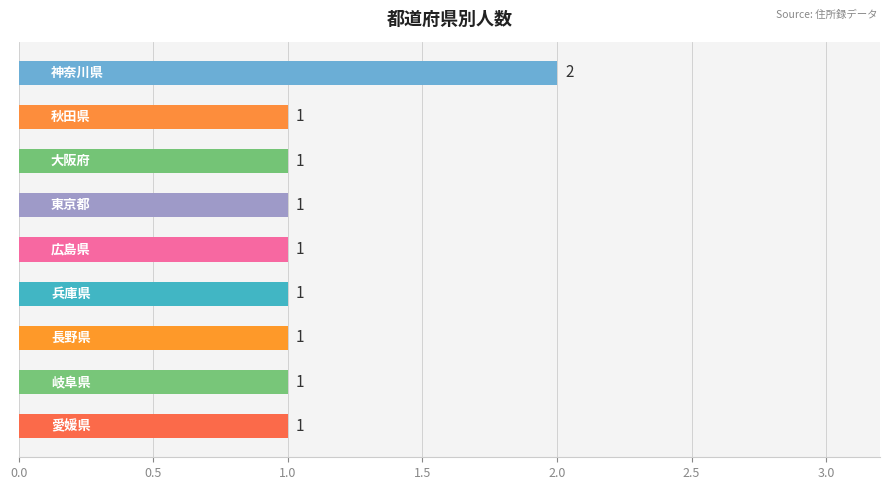

Reading top to bottom, what are all the values shown in this chart?

2	1	1	1	1	1	1	1	1